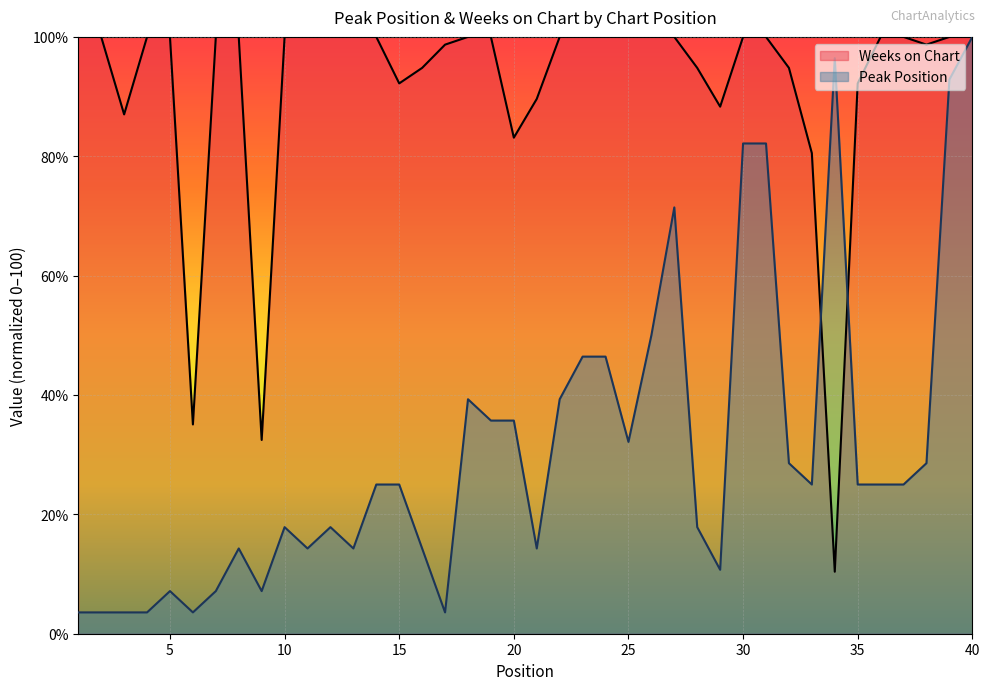

True or false: Peak Position and Weeks on Chart cross at least once.

True